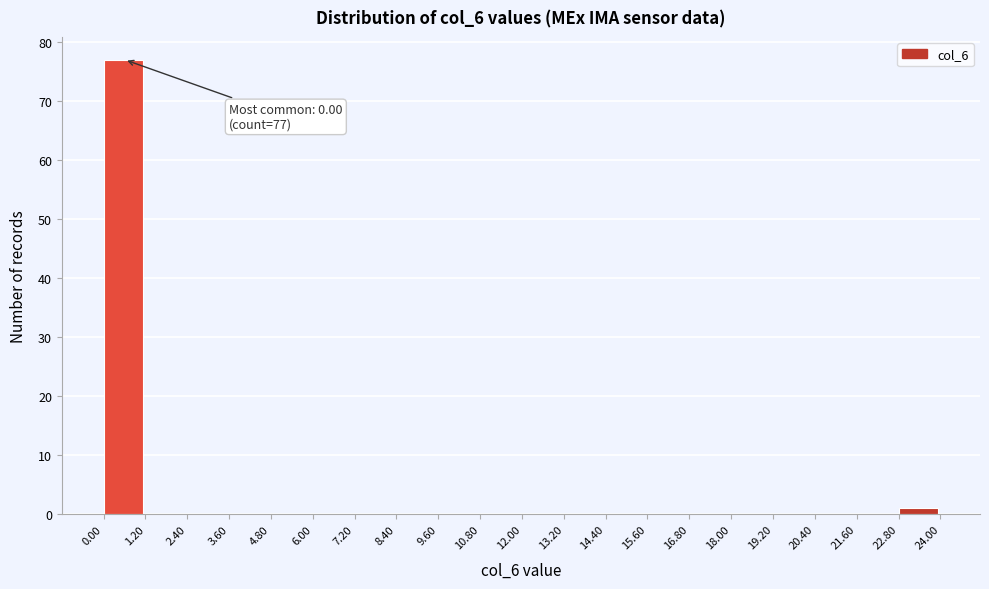

Which range on the x-axis has the tallest bar?

0.00 to 1.20